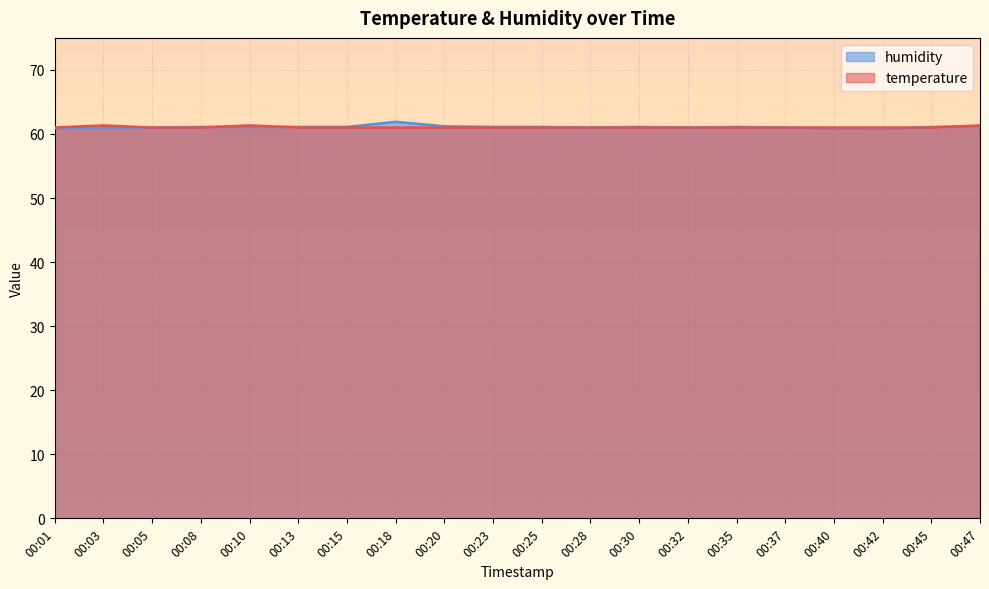

Which series ends up on top after the final intersection of humidity and temperature?

temperature